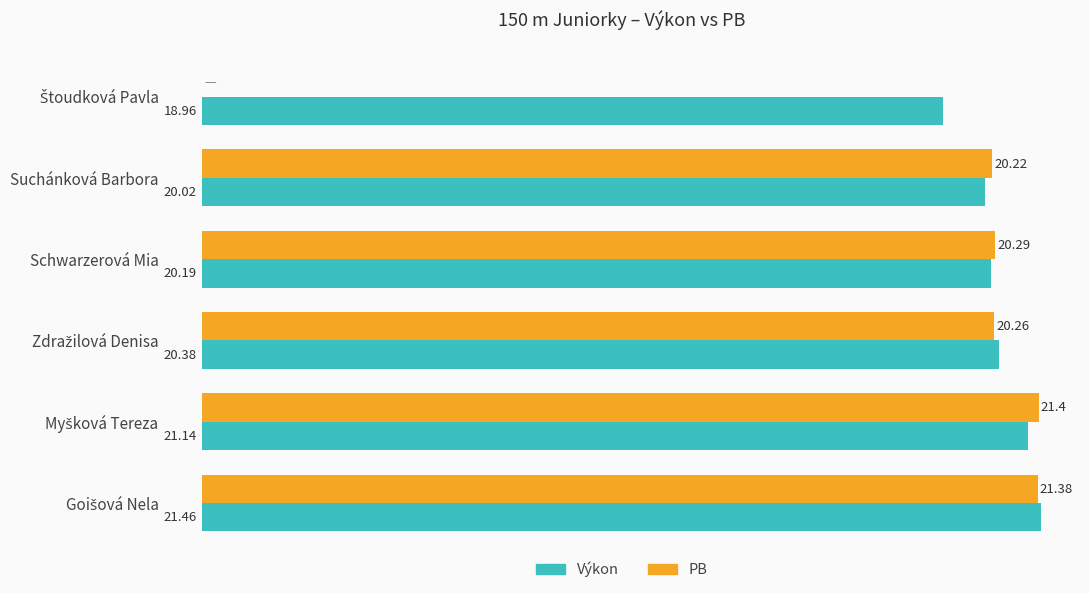

Where is Výkon nearest to the value 20?

Suchánková Barbora